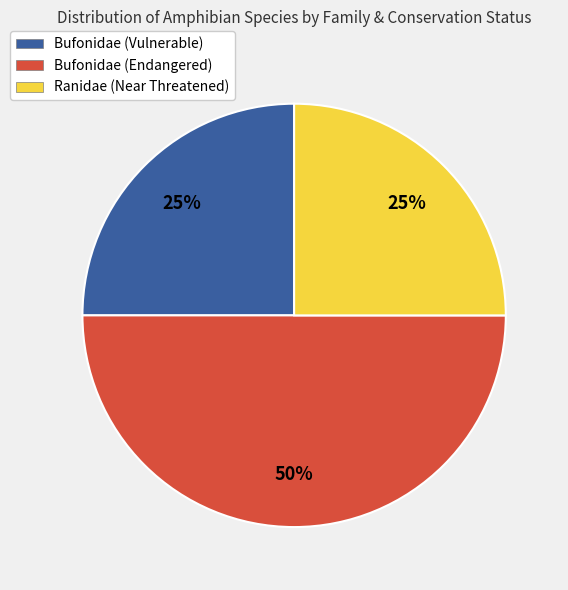

Approximately how many times larger is the value at Ranidae (Near Threatened) compared to Bufonidae (Endangered)?

0.5